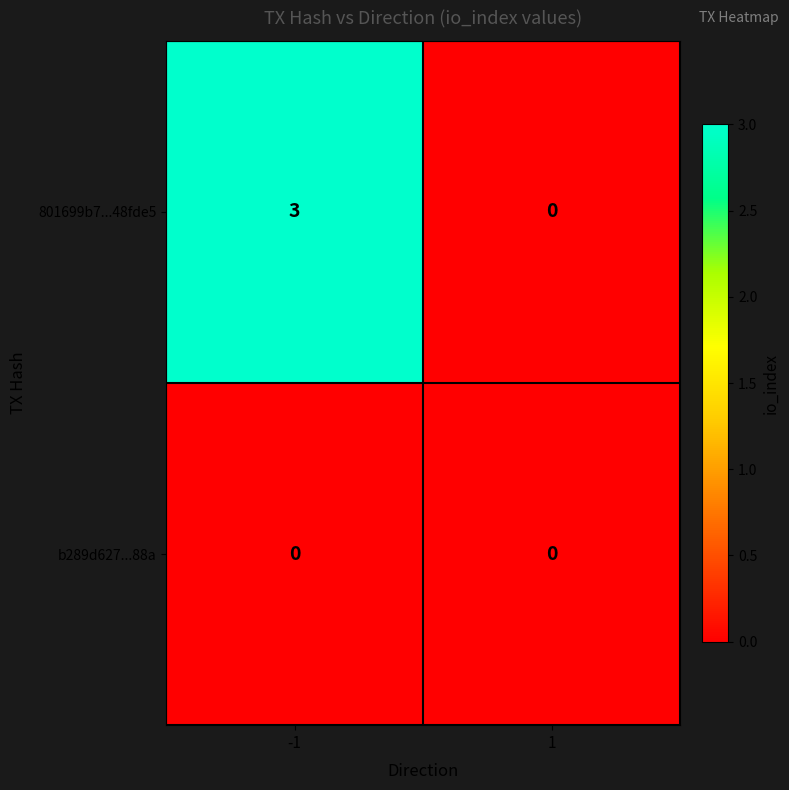

At how many categories does at least one series exceed 1?

1